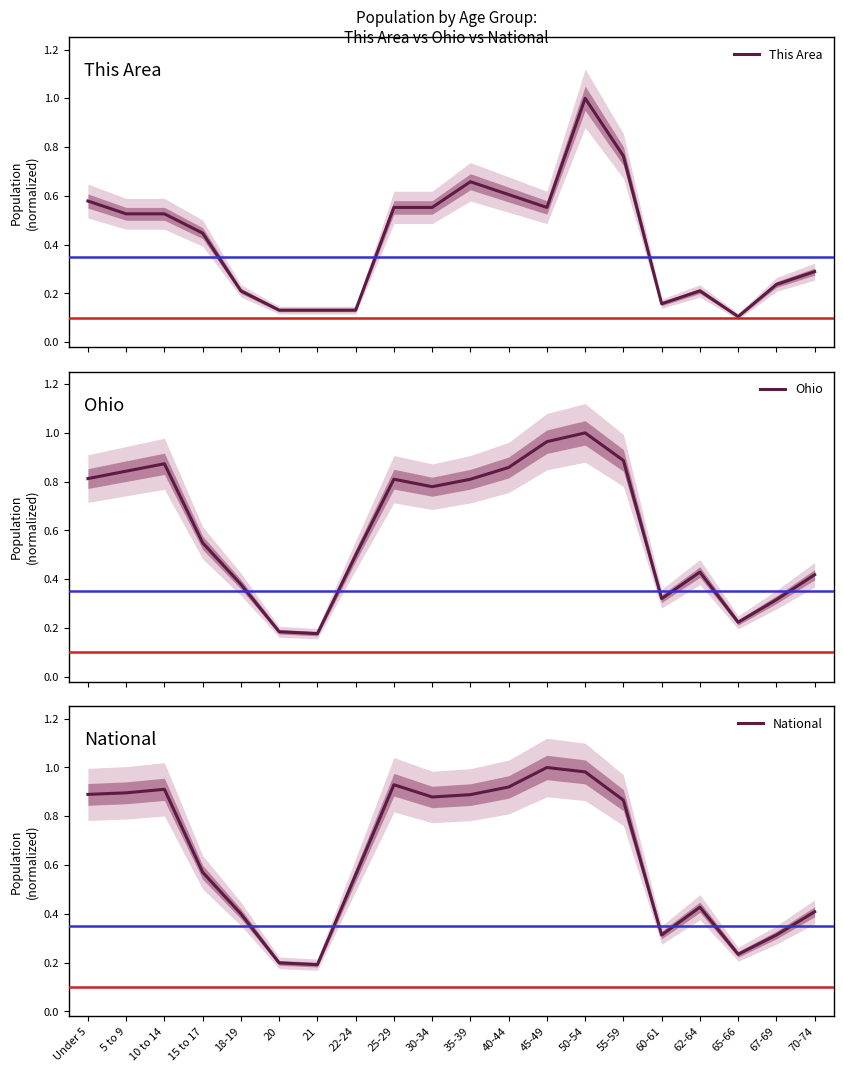

Which series has the largest total across all categories?

National